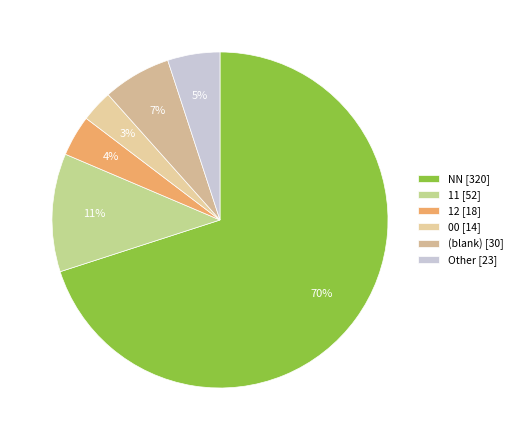

Which slice is the smallest?

00 [14]